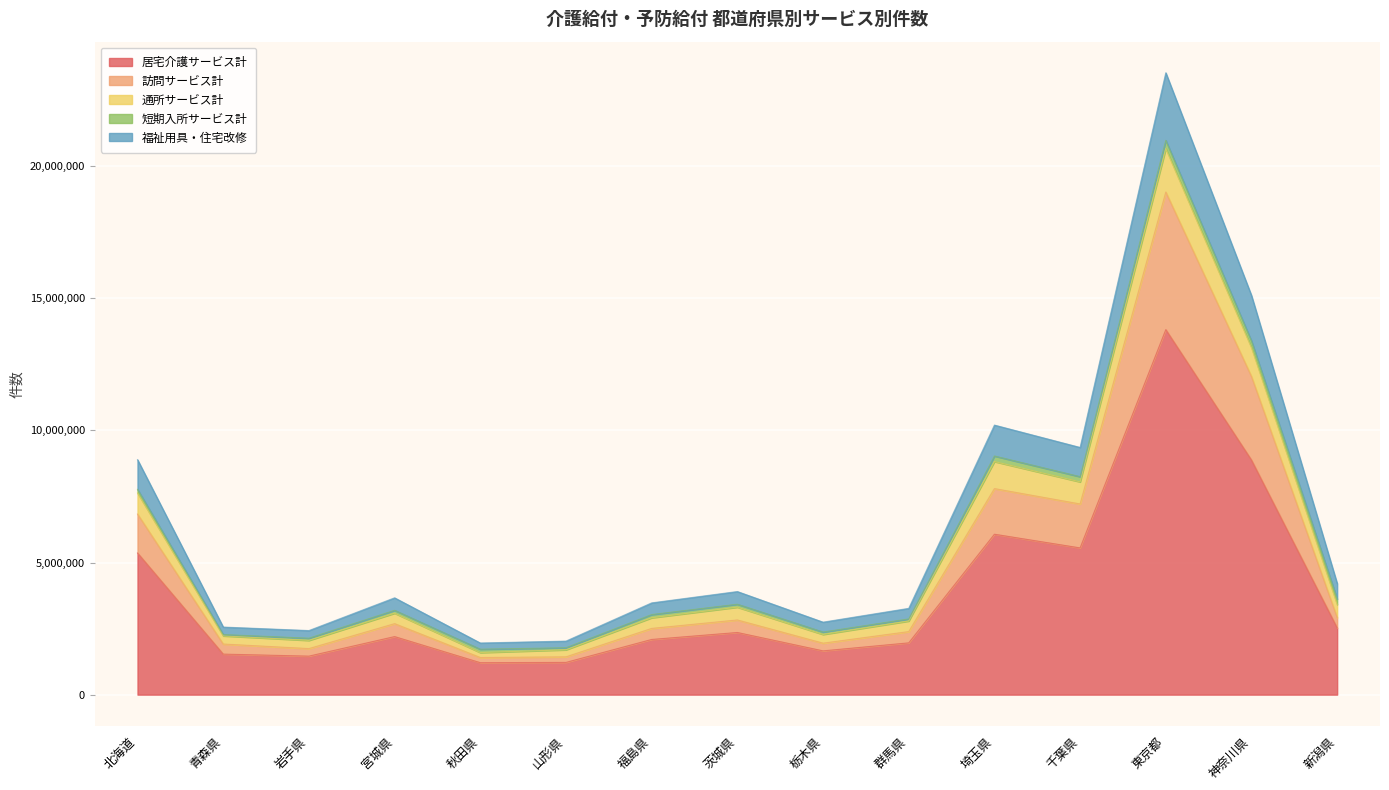

What is the label of the 9th point from the right?

福島県